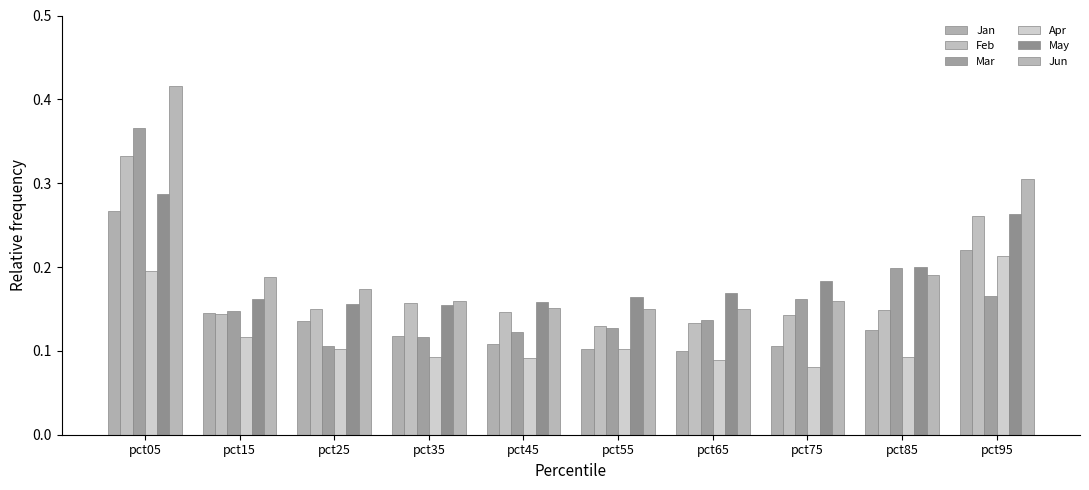

What is the spread (max minus min) of values at pct45?

0.1